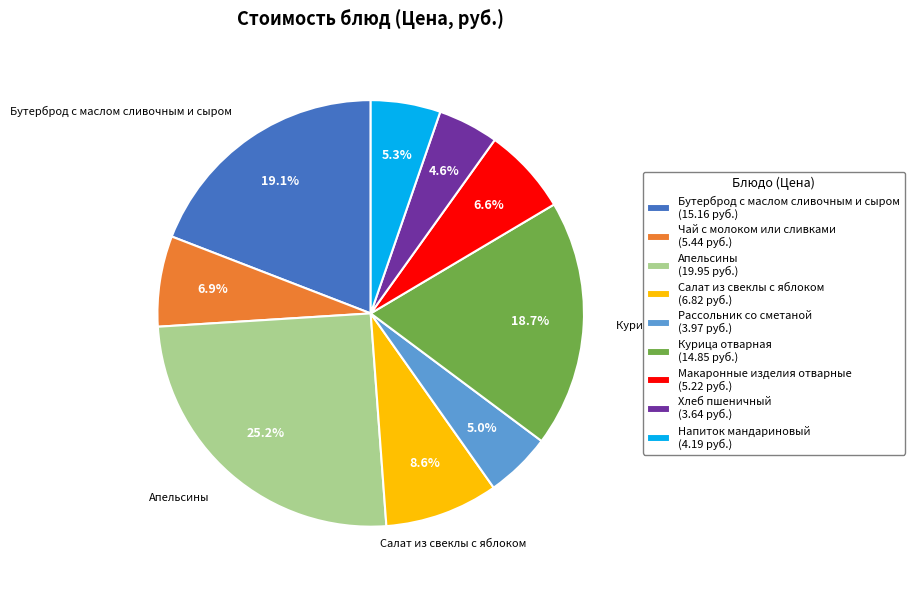

To the nearest percent, what is the difference between the largest and smallest slice percentages?

21%